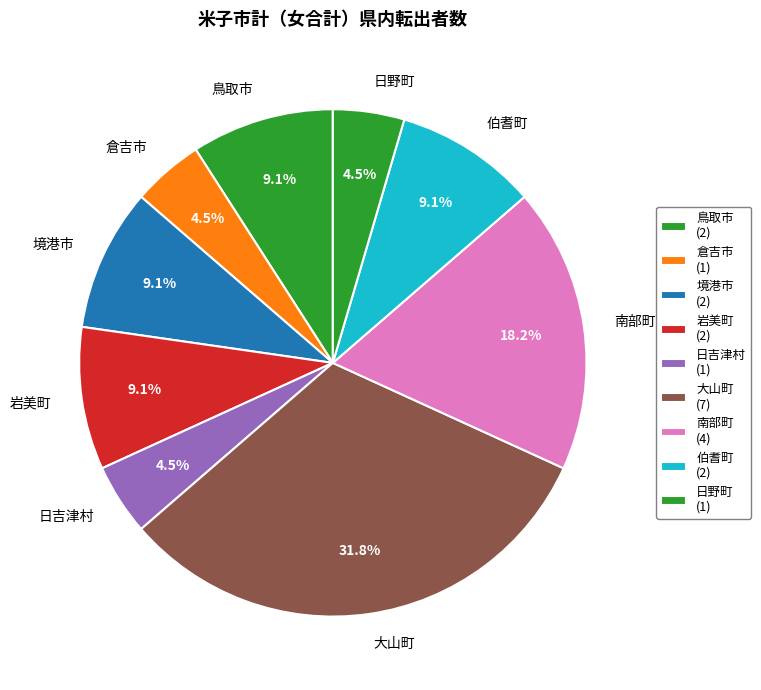

Count the number of slices in the pie.

9